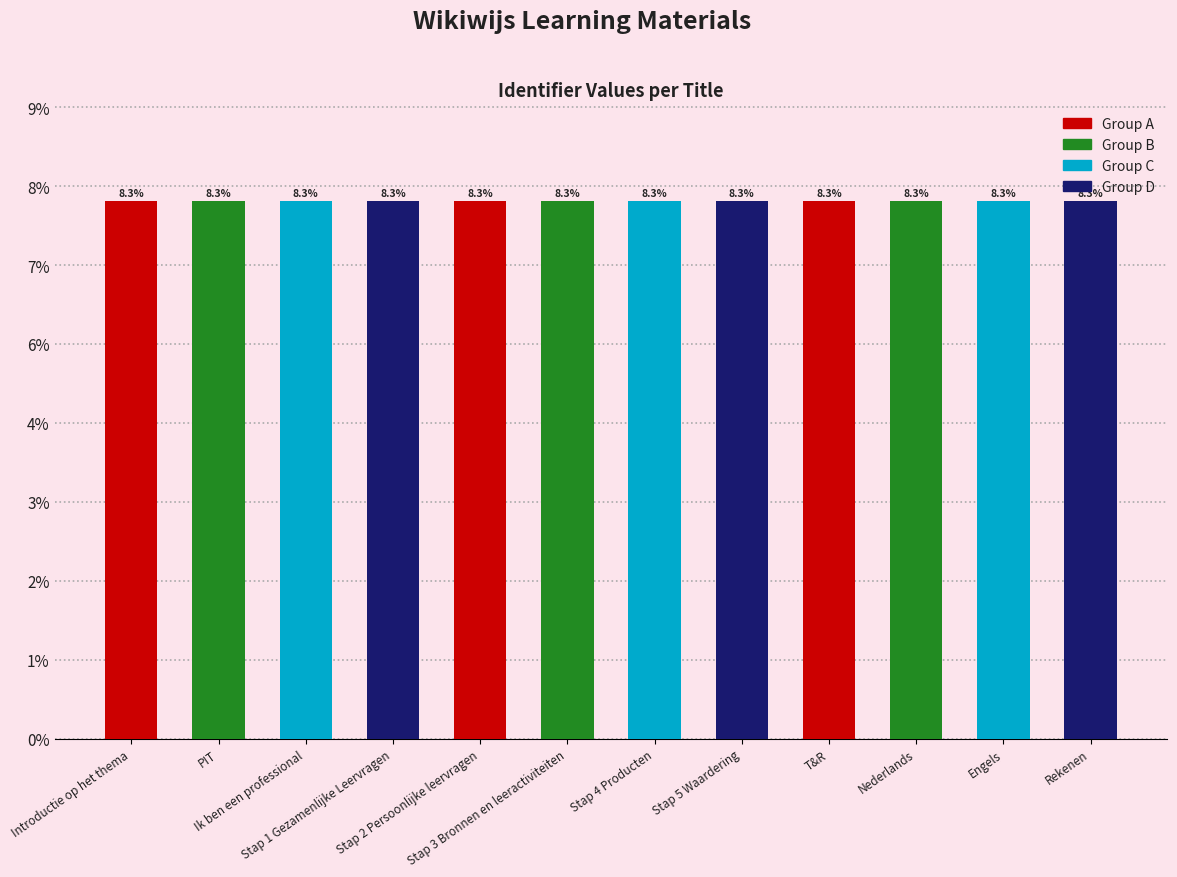

What is the greatest value displayed?

6809901